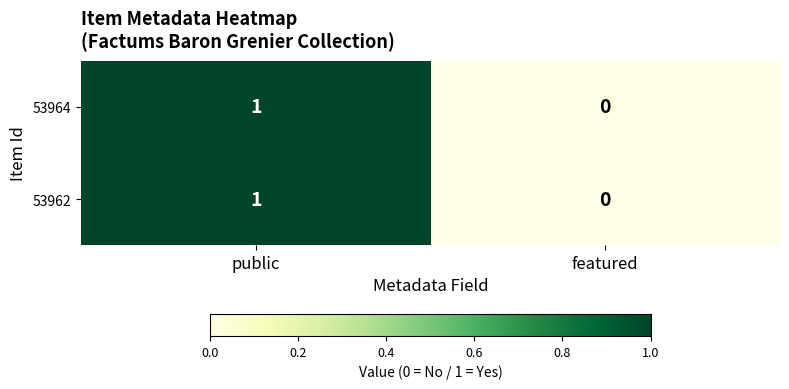

At which category is the sum across all series the highest?

public